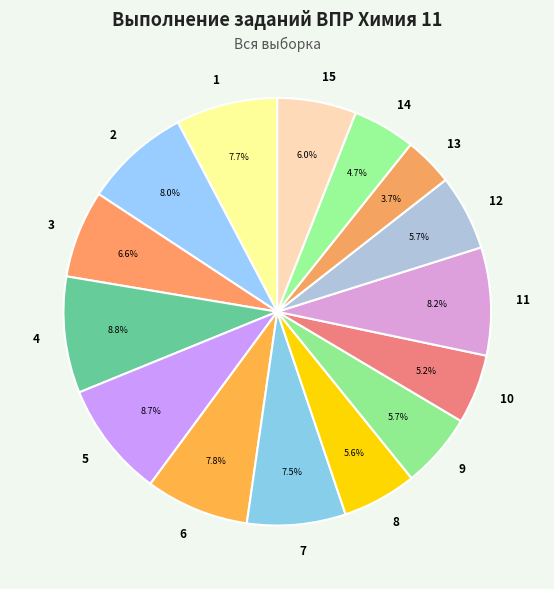

Count the number of slices in the pie.

15